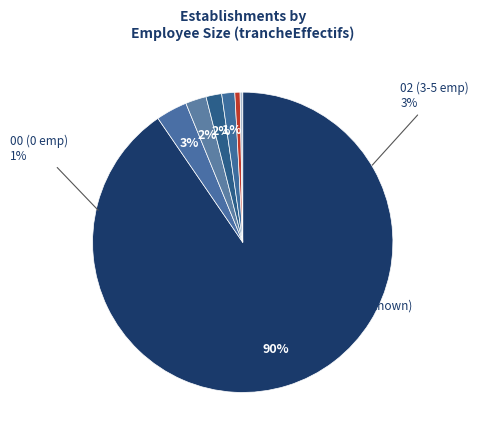

What percentage is the 03 slice, to the nearest percent?

2%